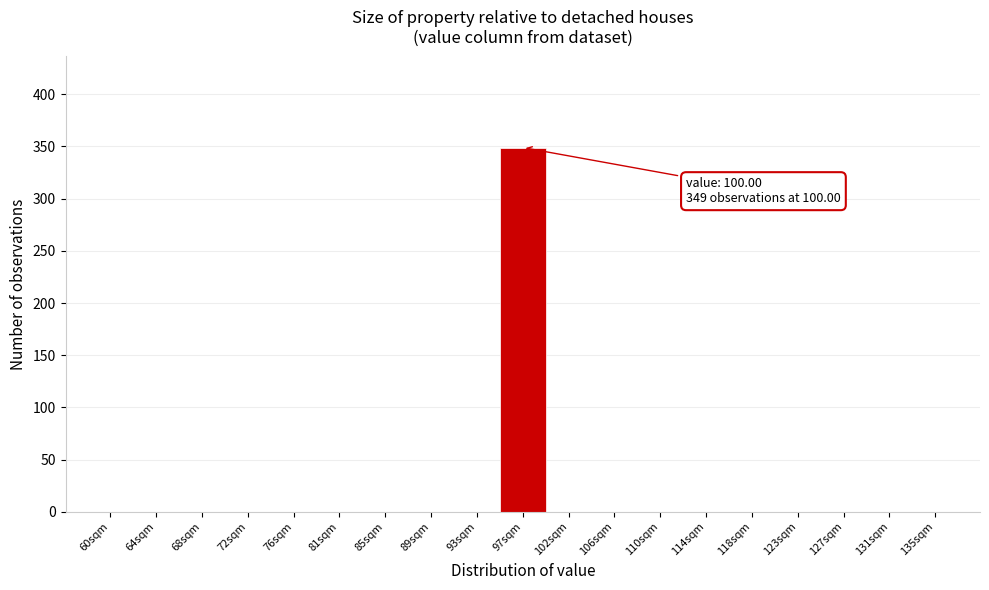

Reading left to right, transcribe all the data shown in this chart.

60sqm=0	64sqm=0	68sqm=0	72sqm=0	76sqm=0	81sqm=0	85sqm=0	89sqm=0	93sqm=0	97sqm=349	102sqm=0	106sqm=0	110sqm=0	114sqm=0	118sqm=0	123sqm=0	127sqm=0	131sqm=0	135sqm=0